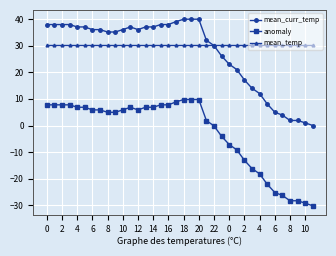

Which series has the largest total across all categories?

mean_temp